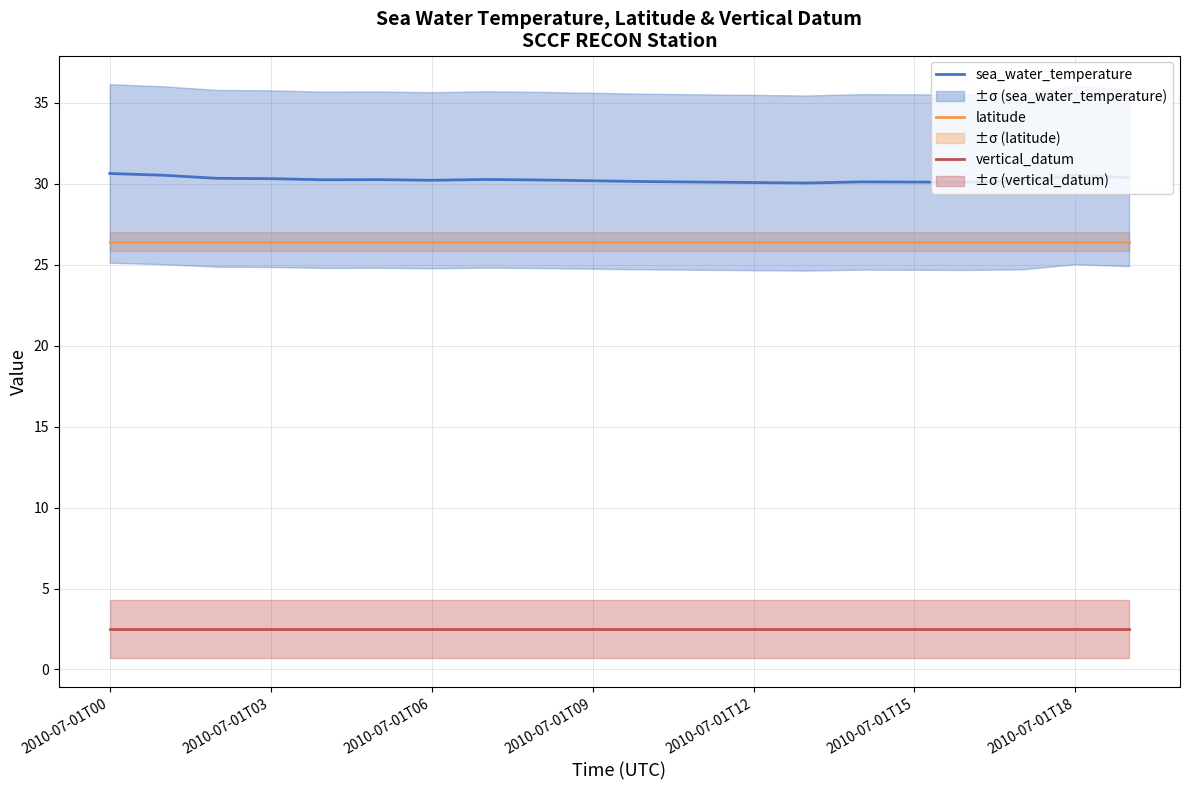

Which category has the lowest value across all series?

2010-07-01T00